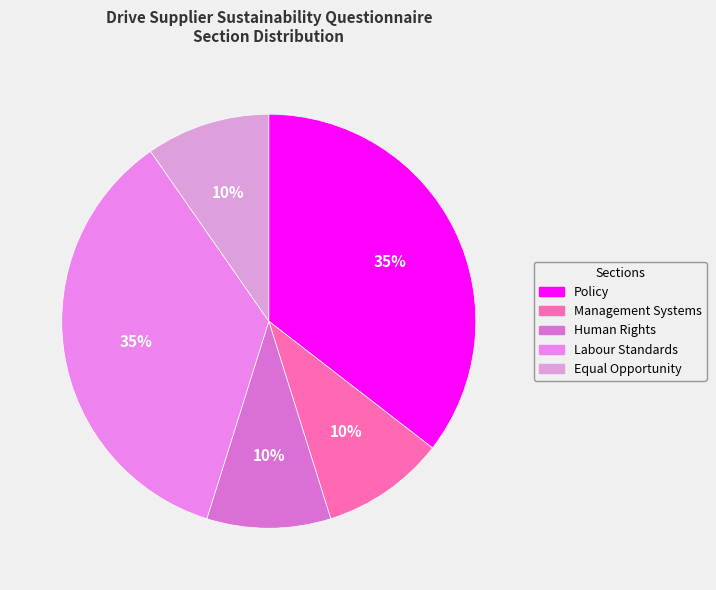

Is there any slice that represents more than half of the pie?

No